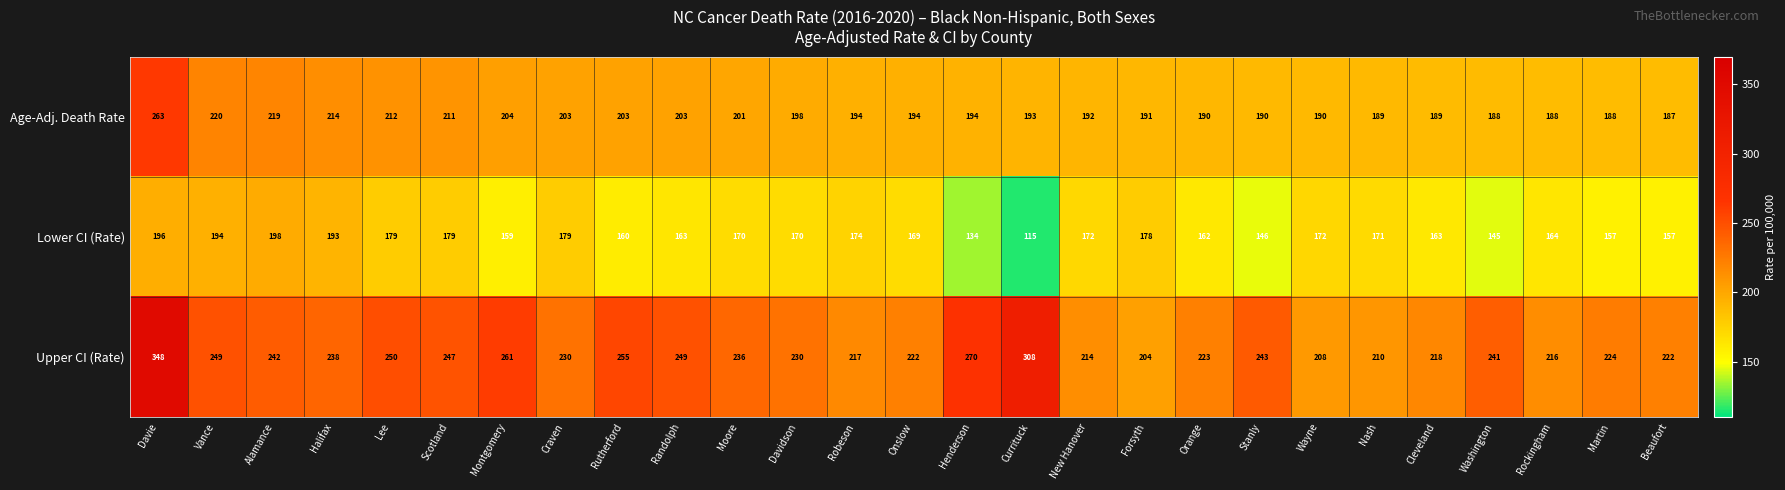

What is the difference between the Lower CI (Rate) values at Wayne and Halifax?

21